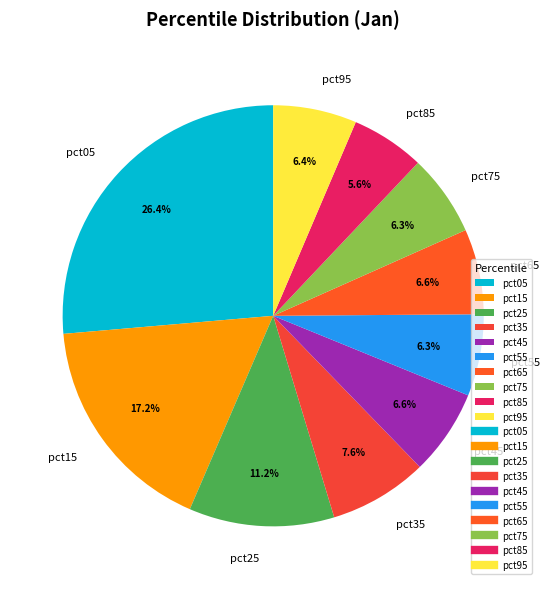

Is it true that pct65 is 1% of the pie?

False